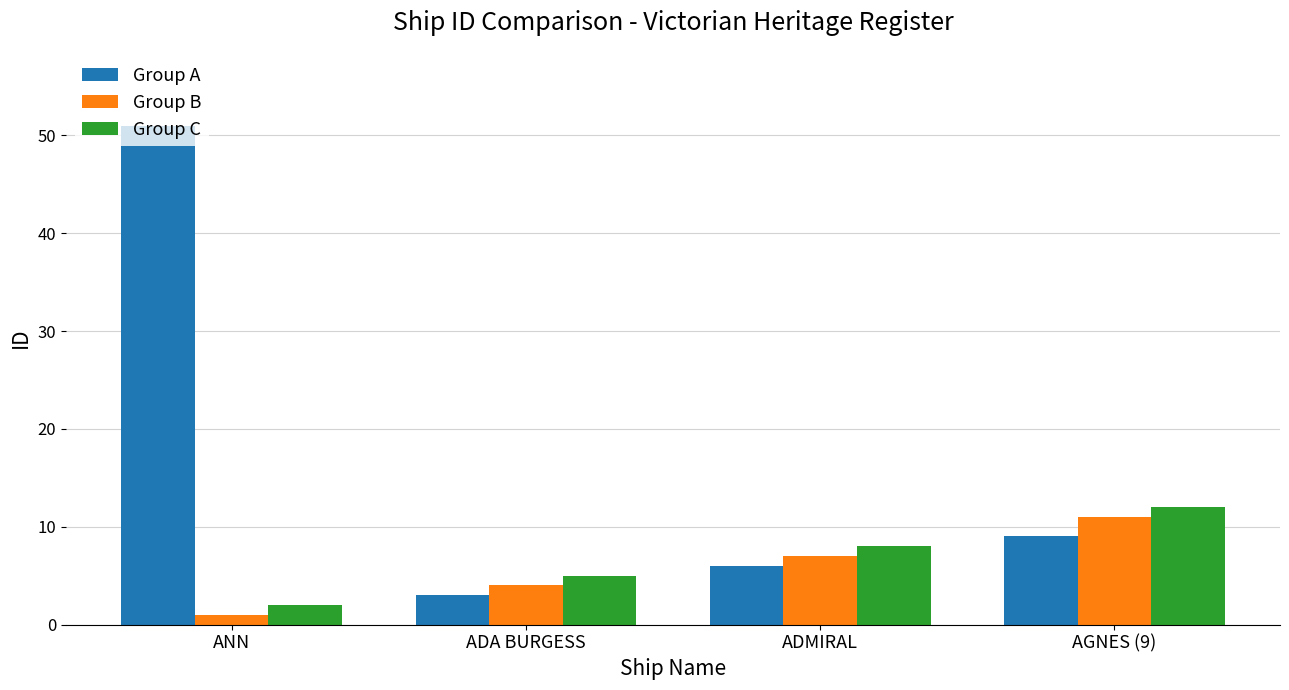

Reading left to right, list all the values displayed in this chart.

Group A: ANN=51	ADA BURGESS=3	ADMIRAL=6	AGNES (9)=9
Group B: ANN=1	ADA BURGESS=4	ADMIRAL=7	AGNES (9)=11
Group C: ANN=2	ADA BURGESS=5	ADMIRAL=8	AGNES (9)=12